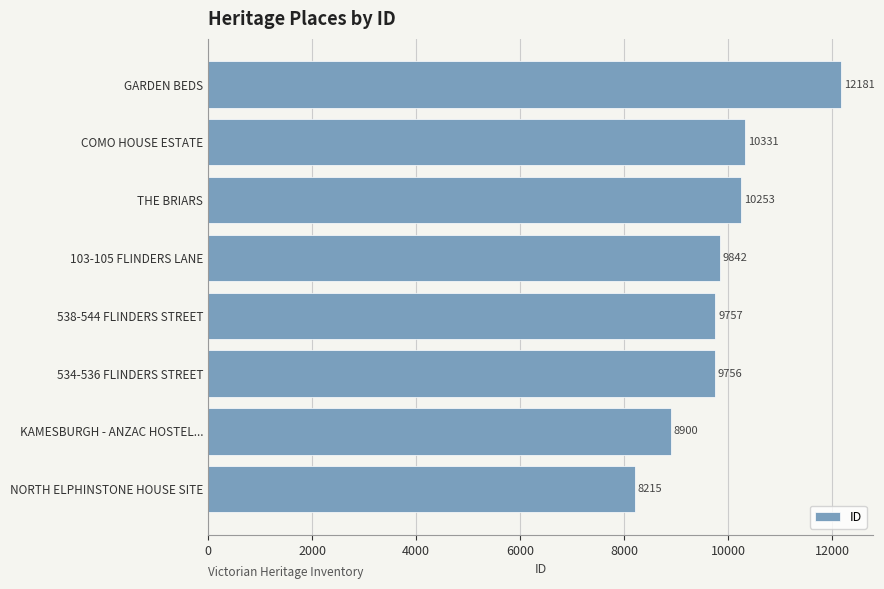

What is the smallest value displayed?

8215